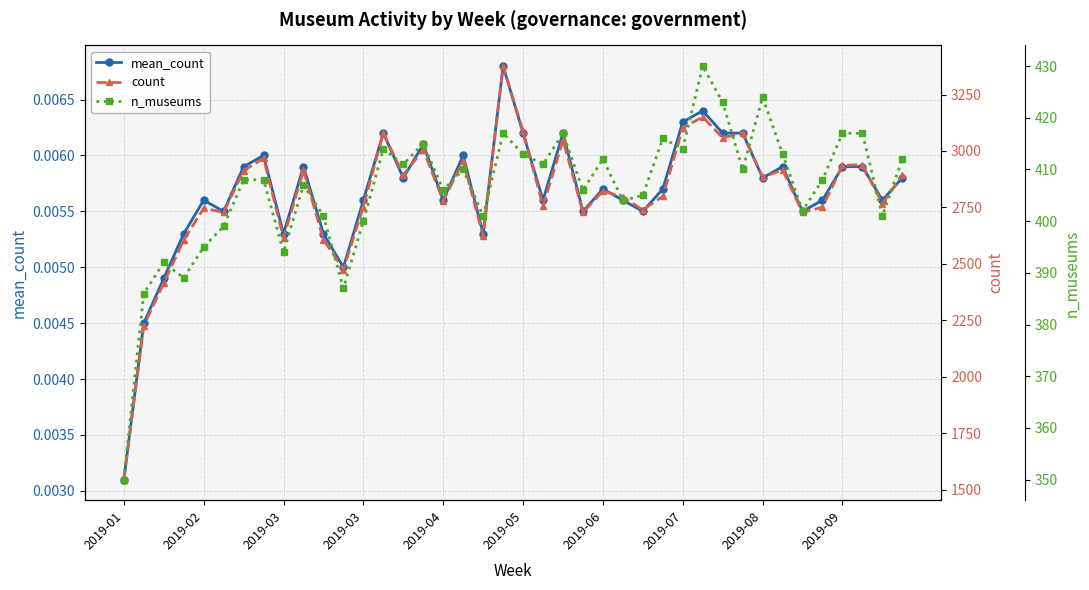

Read the n_museums value at 27.

416.0